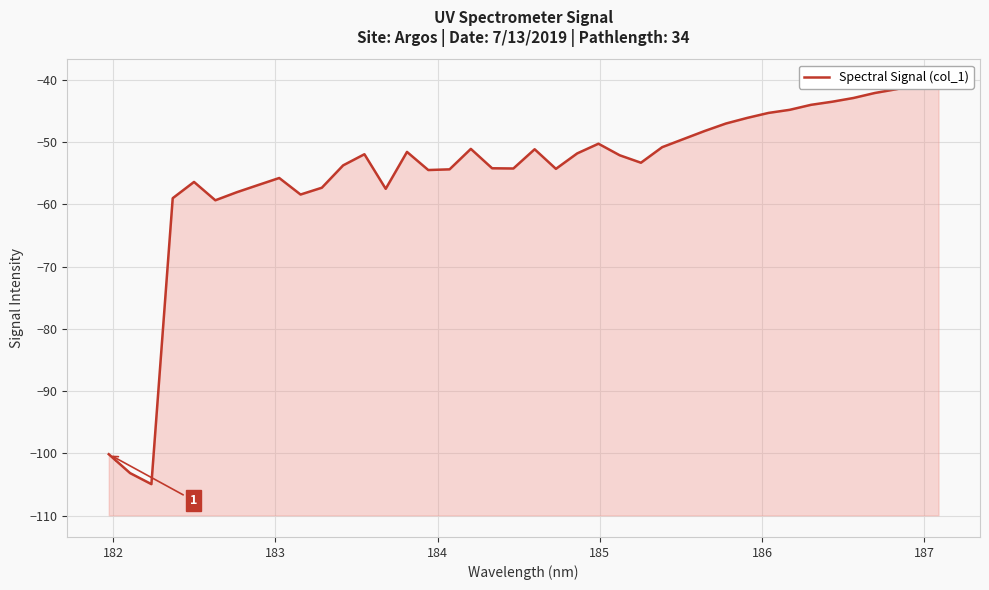

What is the maximum value shown in the chart?

-40.2